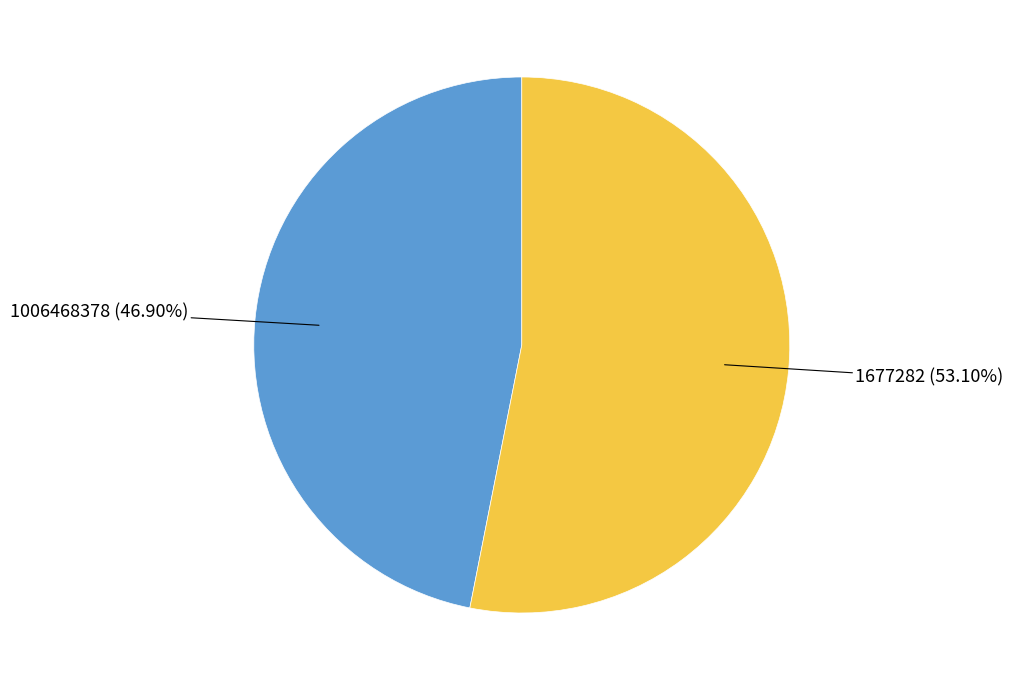

Is there any slice that represents more than half of the pie?

Yes